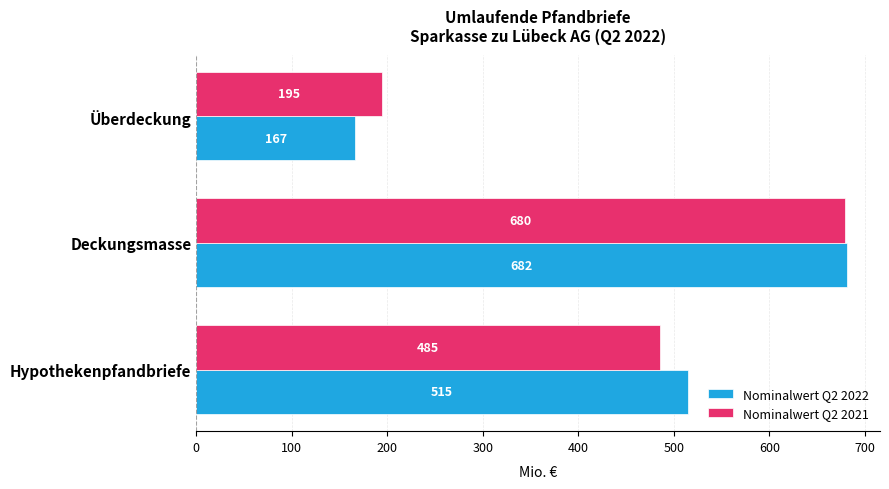

At which category is the sum across all series the highest?

Deckungsmasse